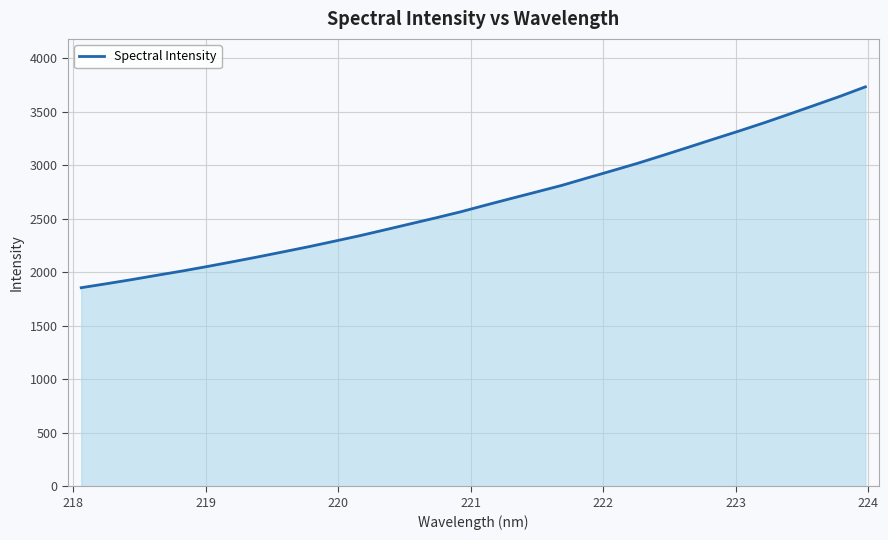

What is the greatest value displayed?

3734.8